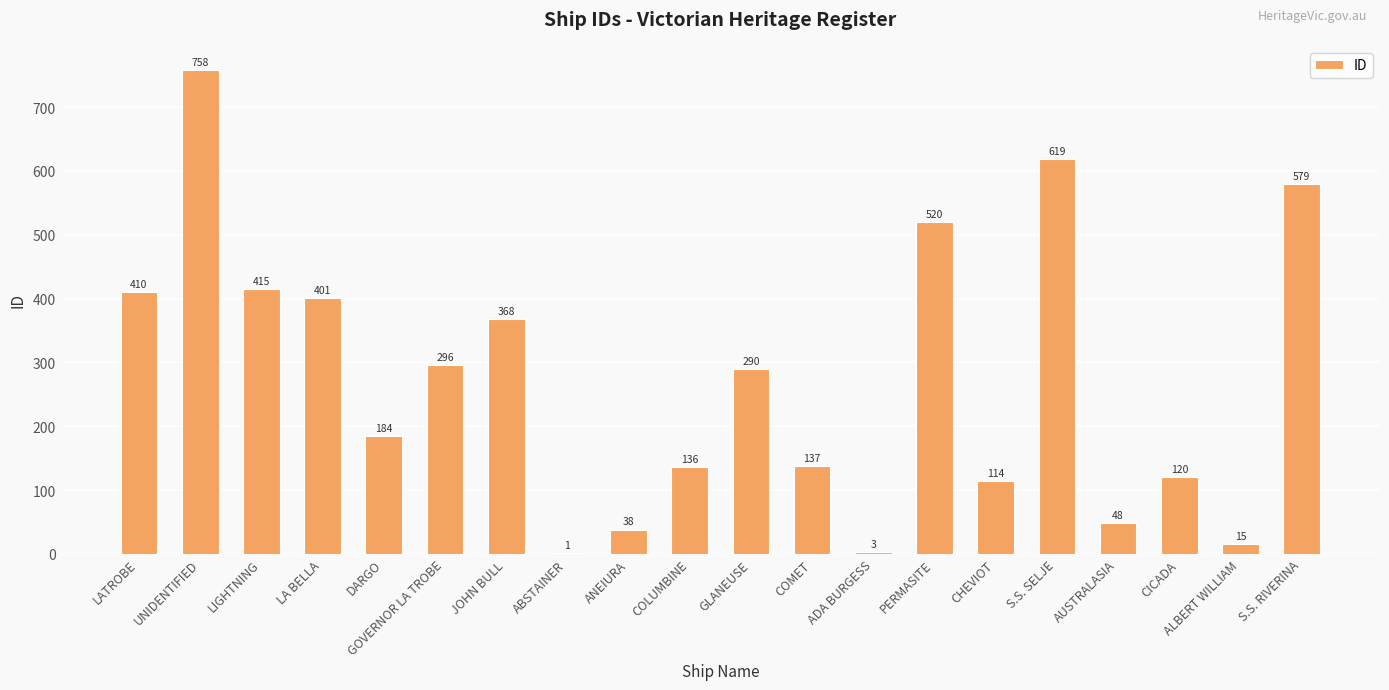

How many data points does each series have?

20